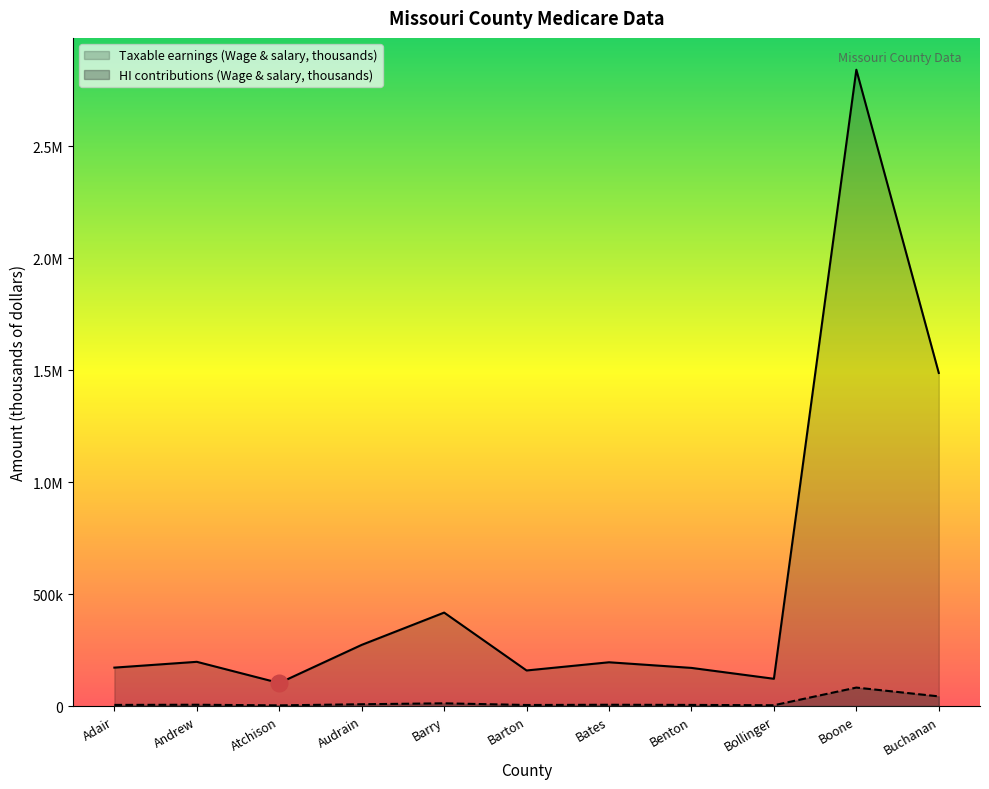

What is the maximum value for Taxable earnings (Wage & salary, thousands)?

2843085